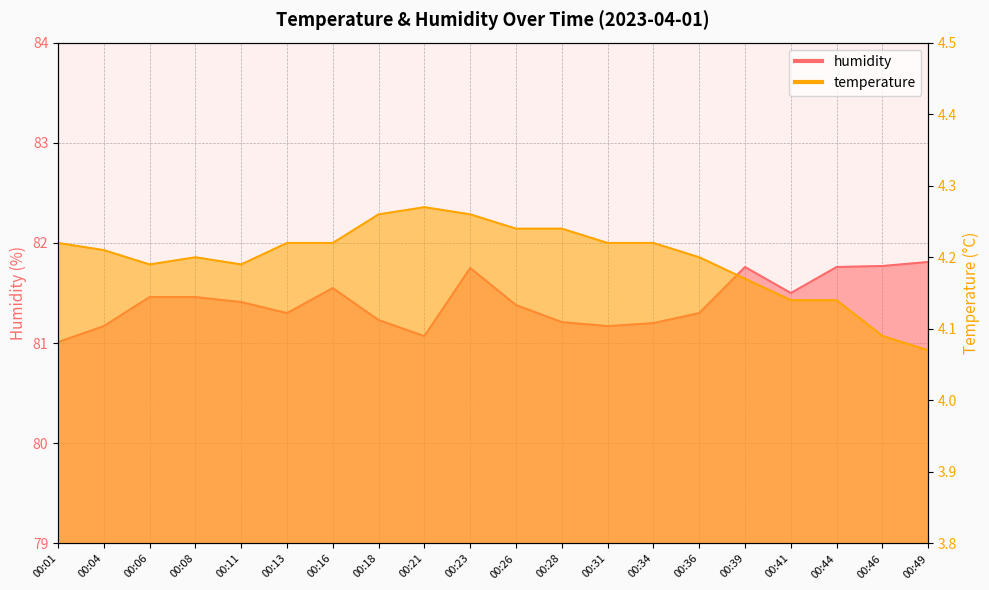

The temperature series shows 4.2 at 00:28. True or false?

True